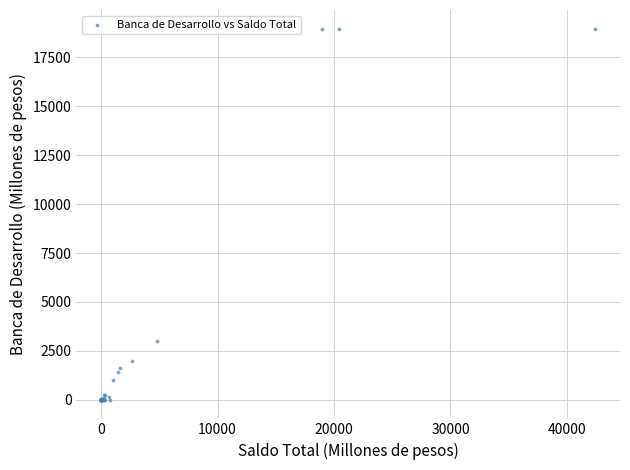

What Y value in the scatter plot is closest to 9486?

3017.1